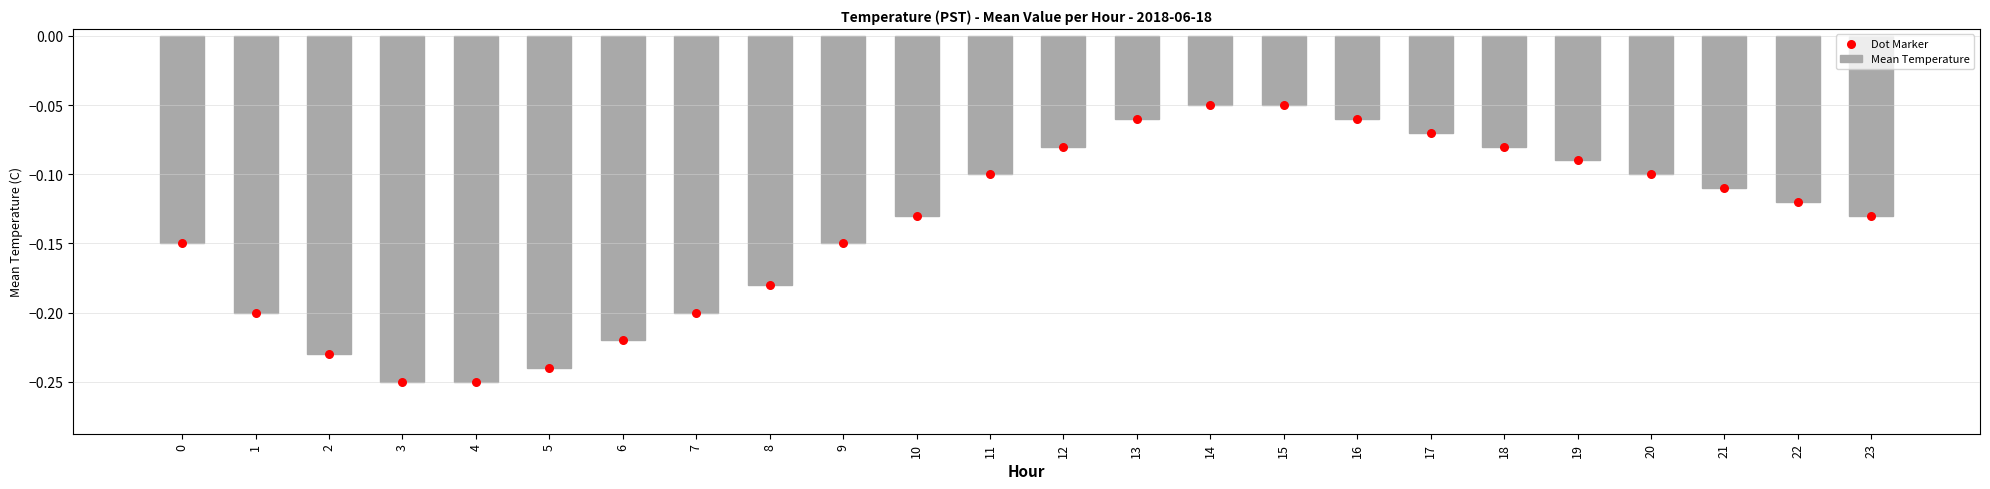

What is the total value across all series at 16?

-0.1